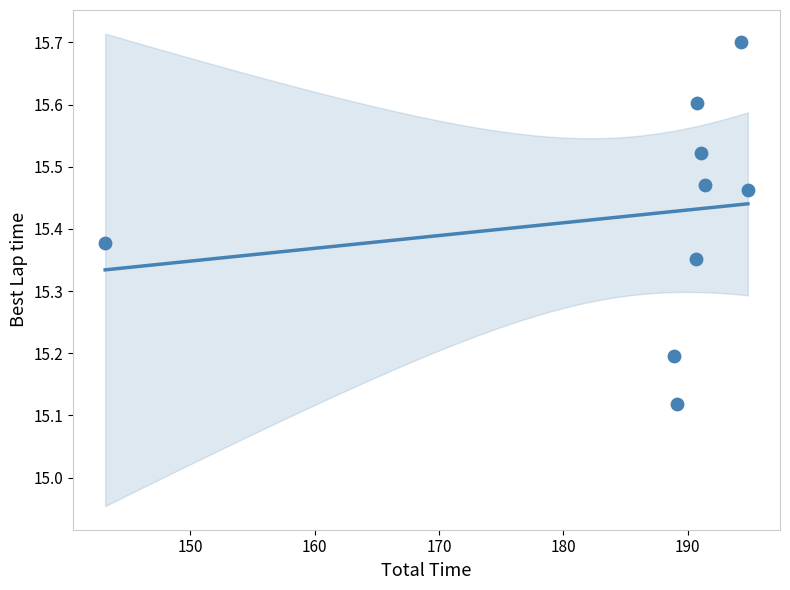

What is the average X value?

186.0